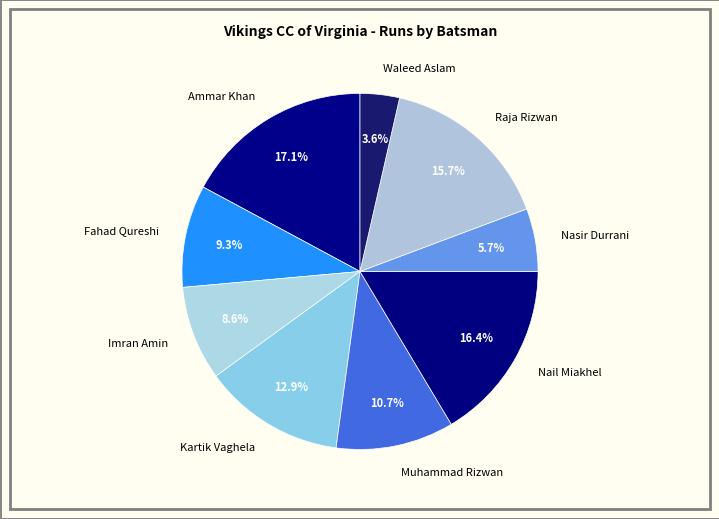

What portion of the pie excludes Fahad Qureshi?

90.7%